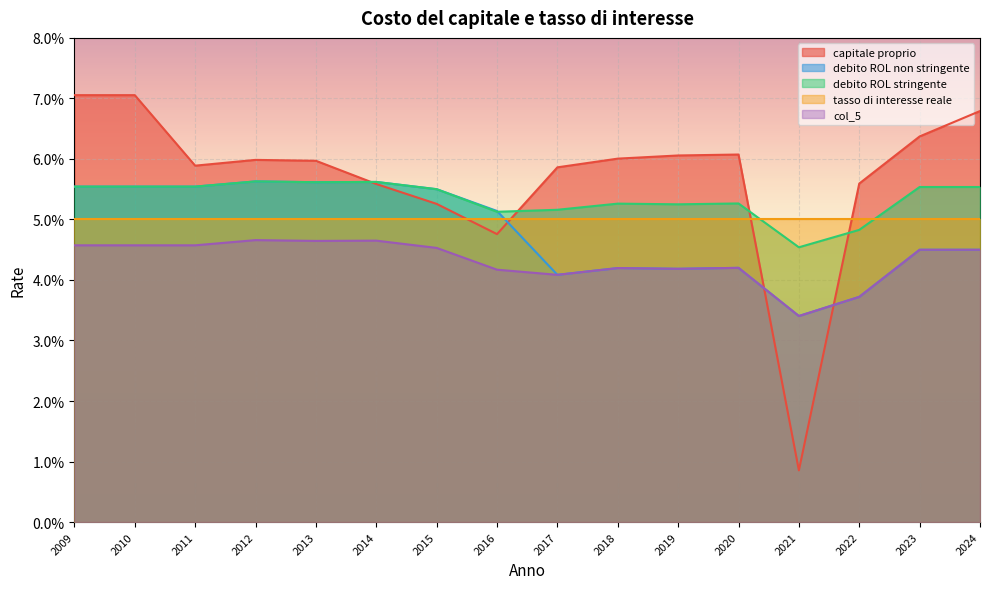

True or false: capitale proprio and debito ROL non stringente intersect in this chart.

True